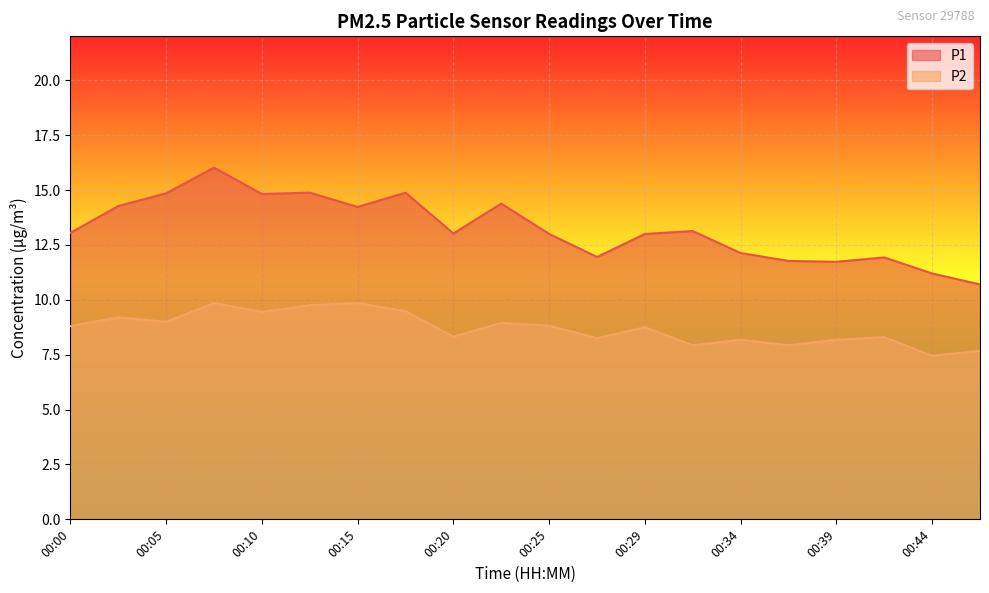

The value of P2 at 00:44 is 7.5. True or false?

True